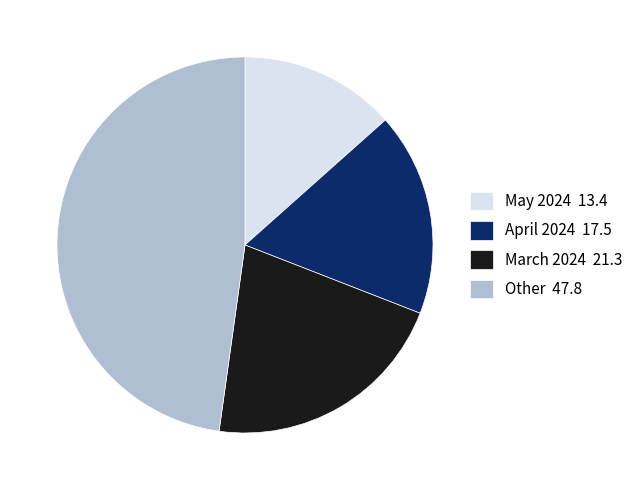

Which has a higher value, May 2024 13.4 or Other 47.8?

Other 47.8